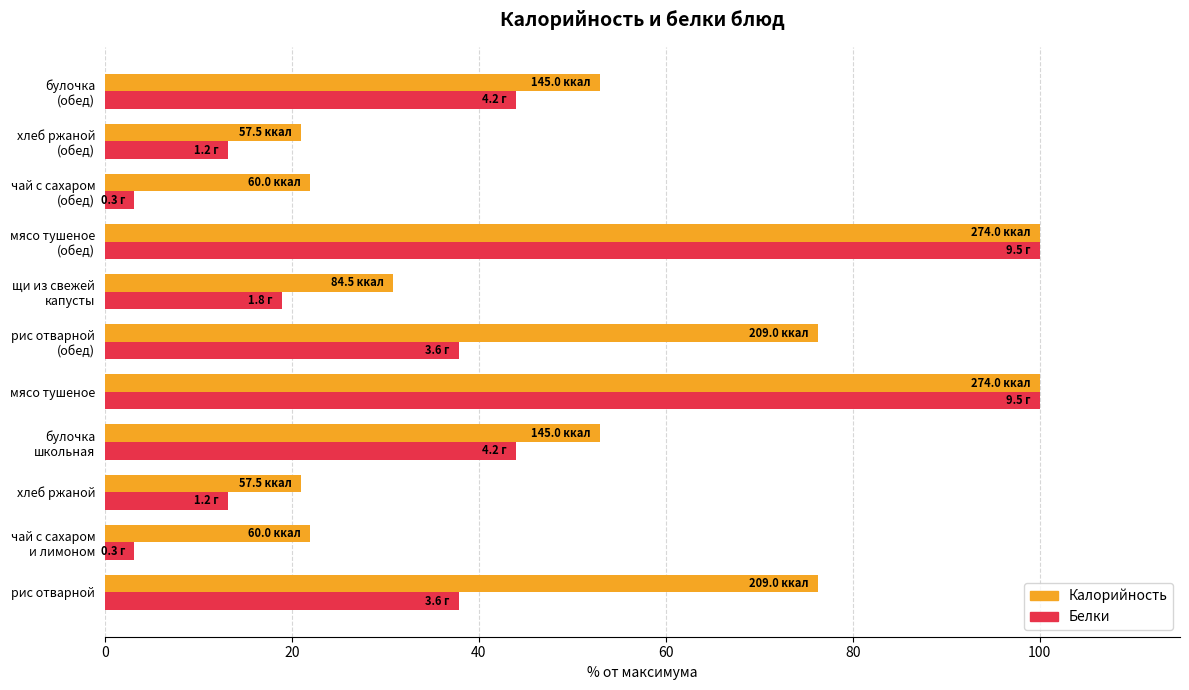

What is the smallest value displayed?

3.2